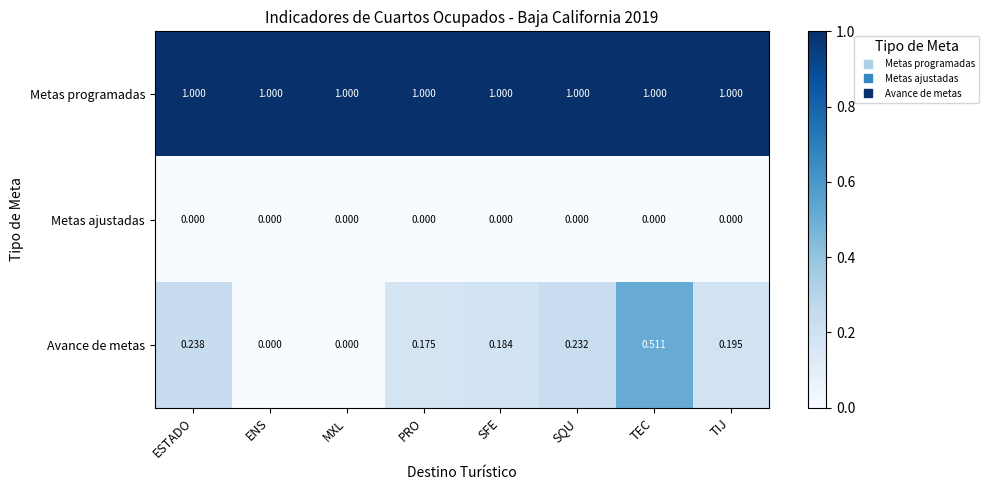

Which series changed the most between MXL and TEC?

Avance de metas